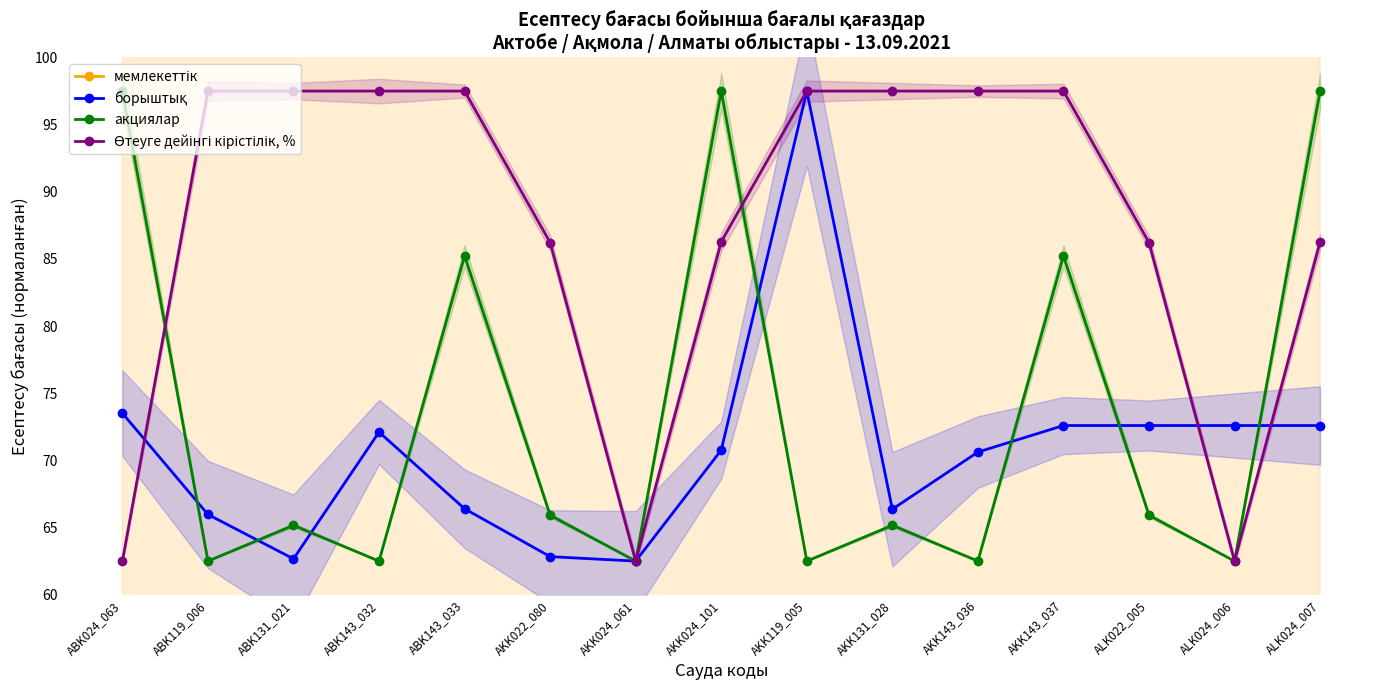

True or false: борыштық has more than 0 interior local peaks.

True